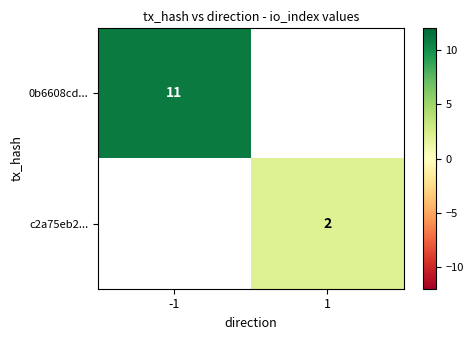

Which has a higher value, 1 or -1?

-1